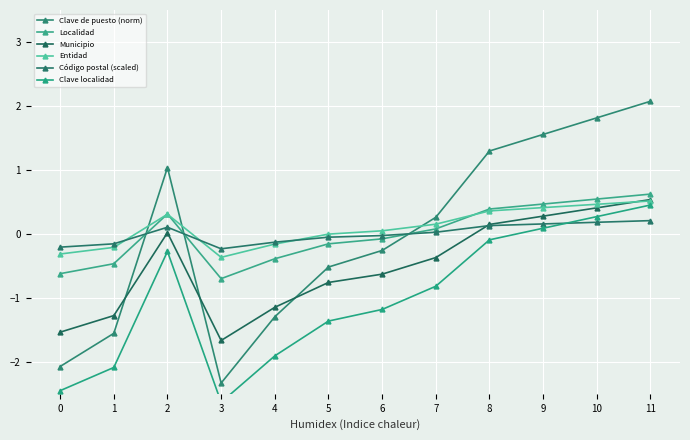

What is the difference between the highest and lowest values at 5?

1.4